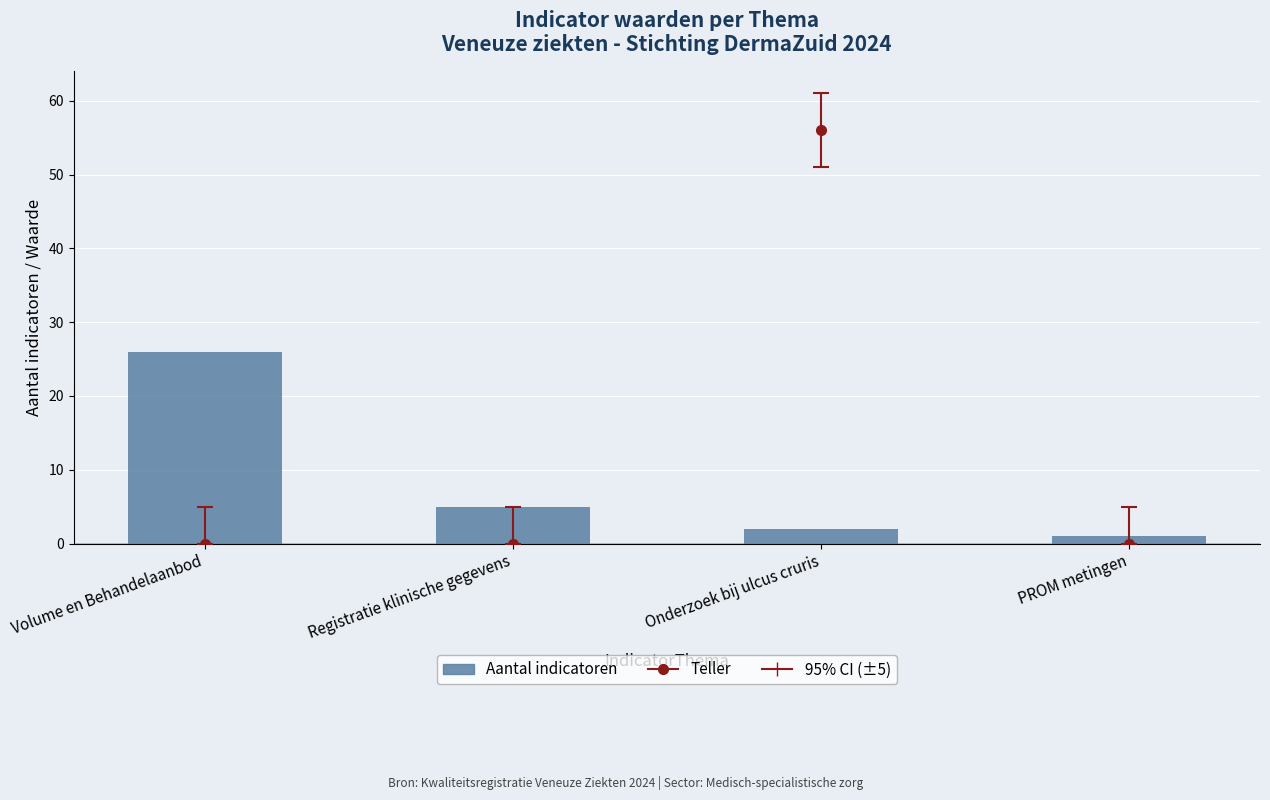

How many data points are above 5?

1